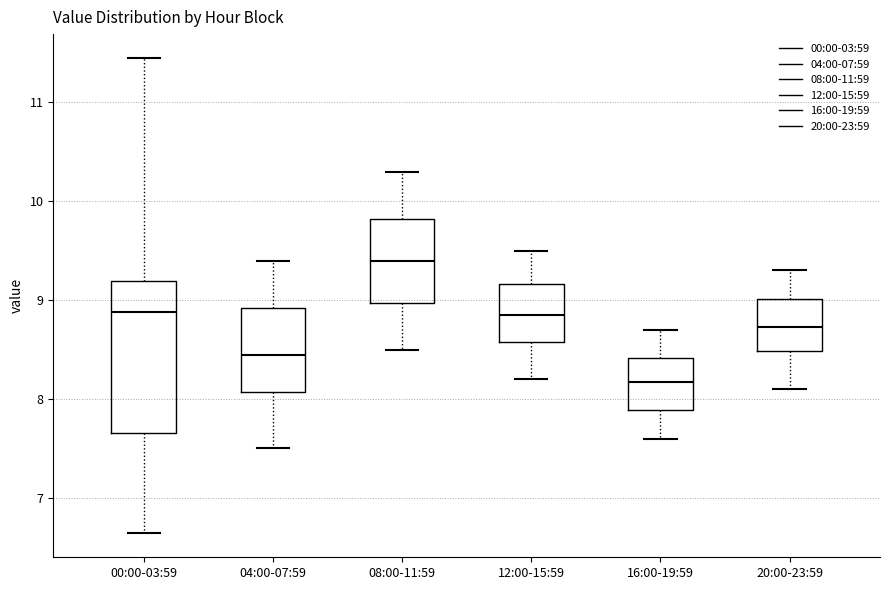

Reading left to right, transcribe this box plot: for each box, give where its median line is, the range the box spans, and where its two whiskers end, as read against the y-axis. The values are not printed on the chart, so give them approximately, as read against the axis.

00:00-03:59: median 8.9, box 7.7 to 9.2, whiskers 6.6 to 11.5
04:00-07:59: median 8.5, box 8.1 to 8.9, whiskers 7.5 to 9.4
08:00-11:59: median 9.4, box 9.0 to 9.8, whiskers 8.5 to 10.3
12:00-15:59: median 8.9, box 8.6 to 9.2, whiskers 8.2 to 9.5
16:00-19:59: median 8.2, box 7.9 to 8.4, whiskers 7.6 to 8.7
20:00-23:59: median 8.7, box 8.5 to 9.0, whiskers 8.1 to 9.3